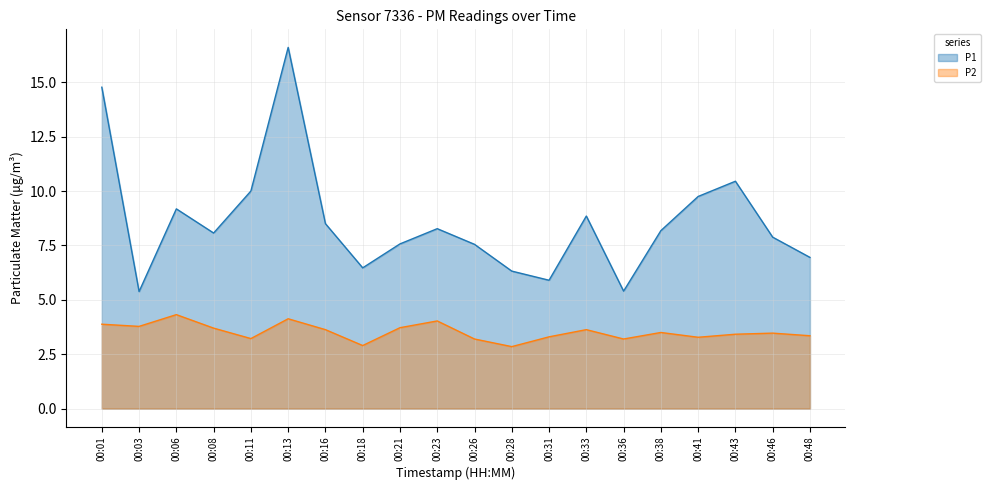

What is the minimum value shown in the chart?

2.9